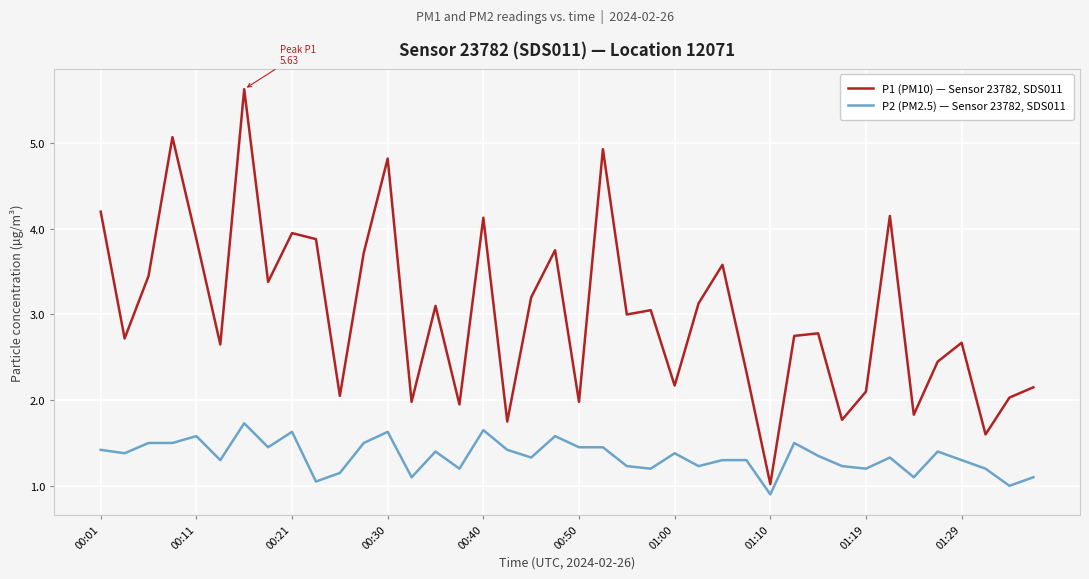

True or false: P2 (PM2.5) — Sensor 23782, SDS011 and P1 (PM10) — Sensor 23782, SDS011 intersect in this chart.

False